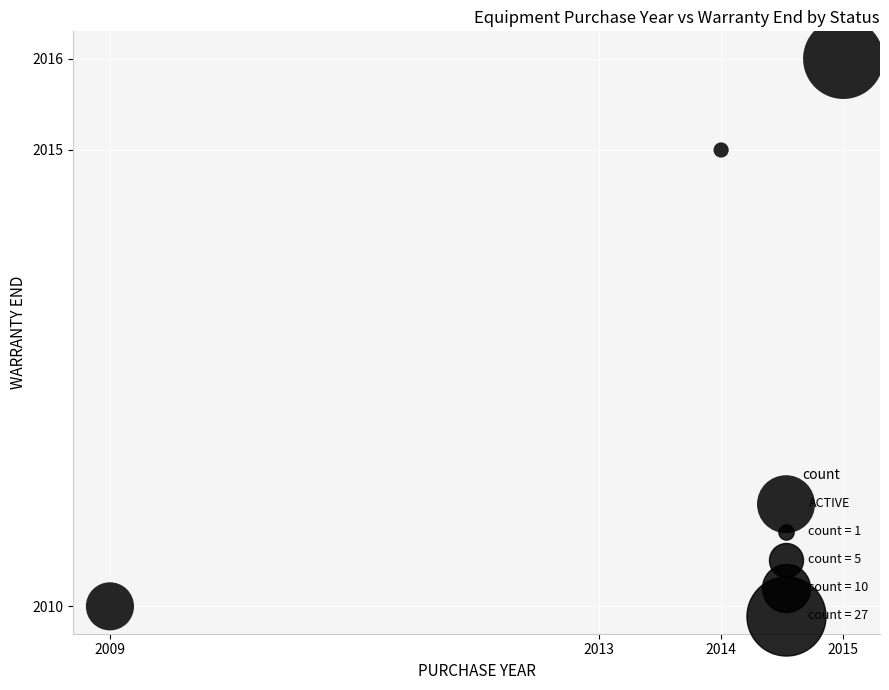

What is the average X value?

2013